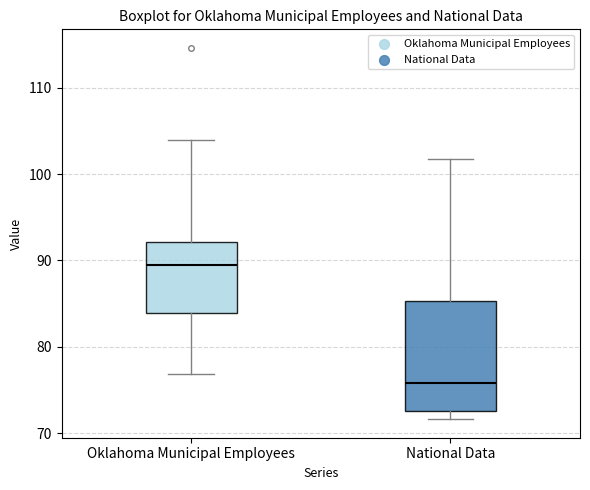

Reading left to right, transcribe this box plot: for each box, give where its median line is, the range the box spans, and where its two whiskers end, as read against the y-axis. The values are not printed on the chart, so give them approximately, as read against the axis.

Oklahoma Municipal Employees: median 90, box 84 to 92, whiskers 77 to 104
National Data: median 76, box 73 to 85, whiskers 72 to 102